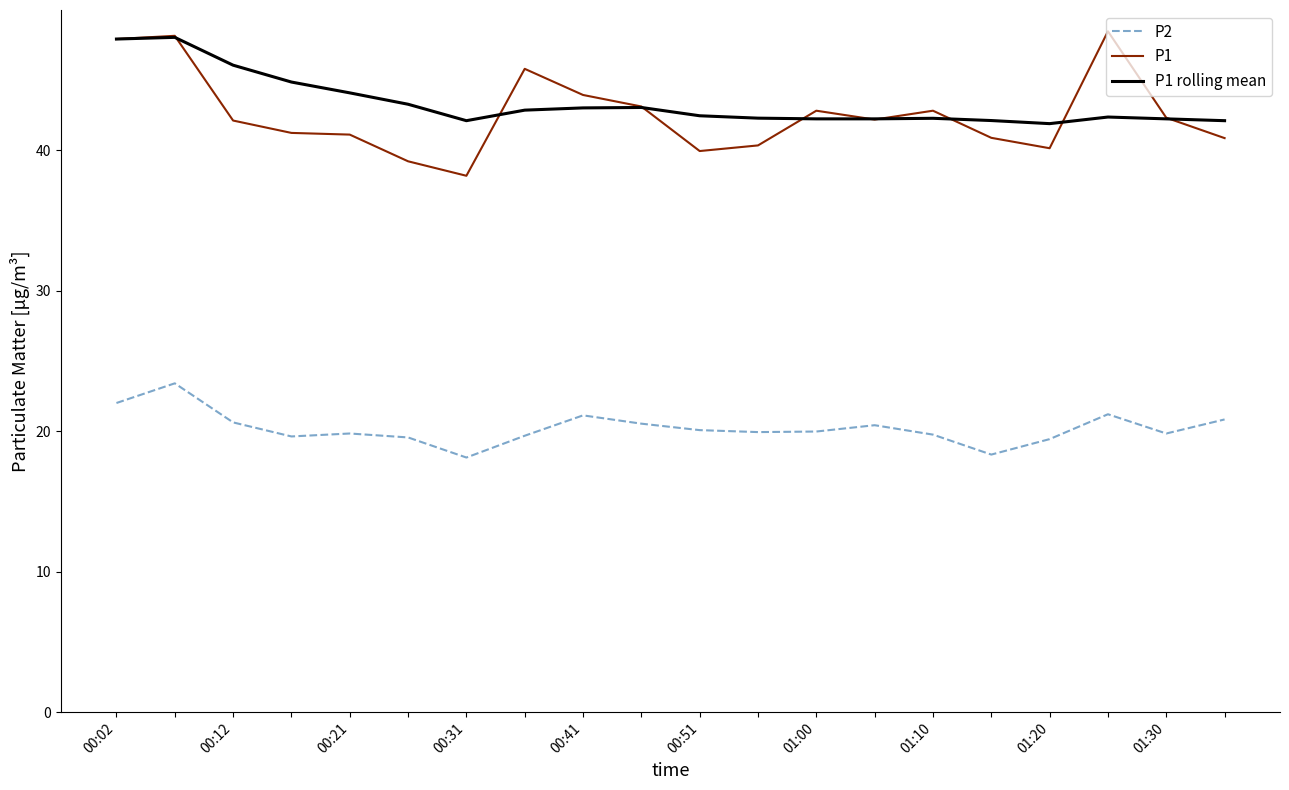

Does the chart have visible grid lines?

No